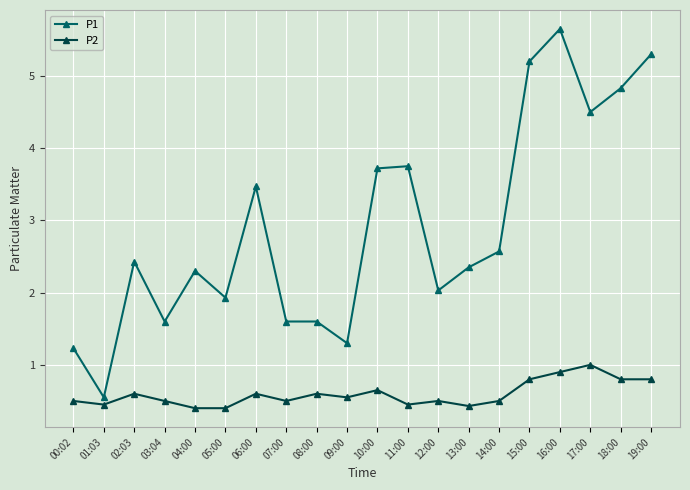

What is the total value across all series at 16:00?

6.6